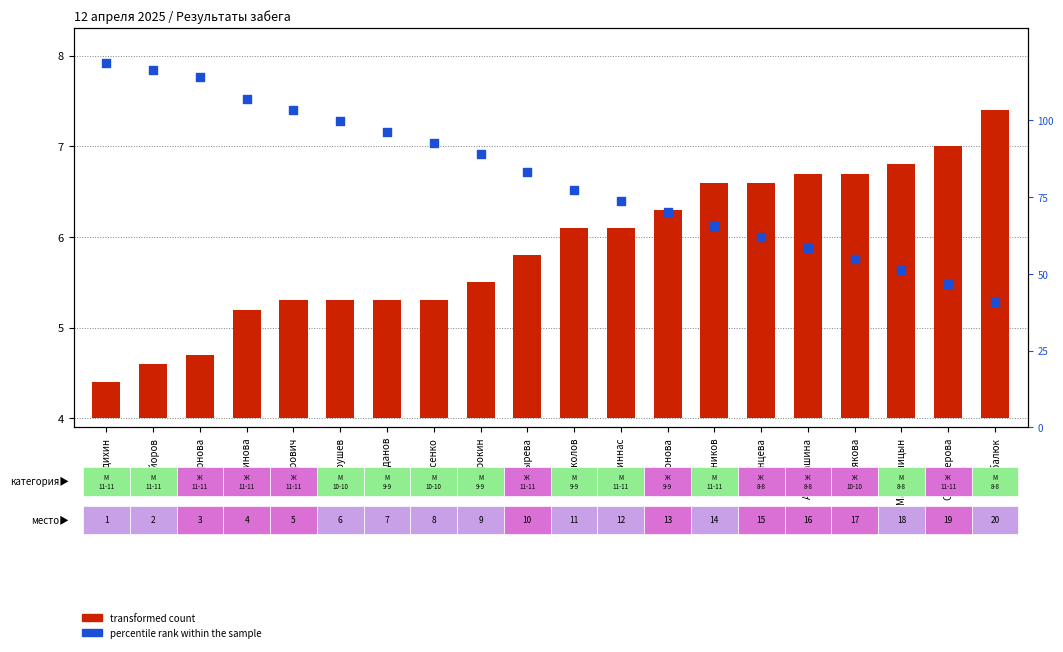

Is the value of percentile rank within the sample at Линнас greater than the value of transformed count at Андриашина?

Yes